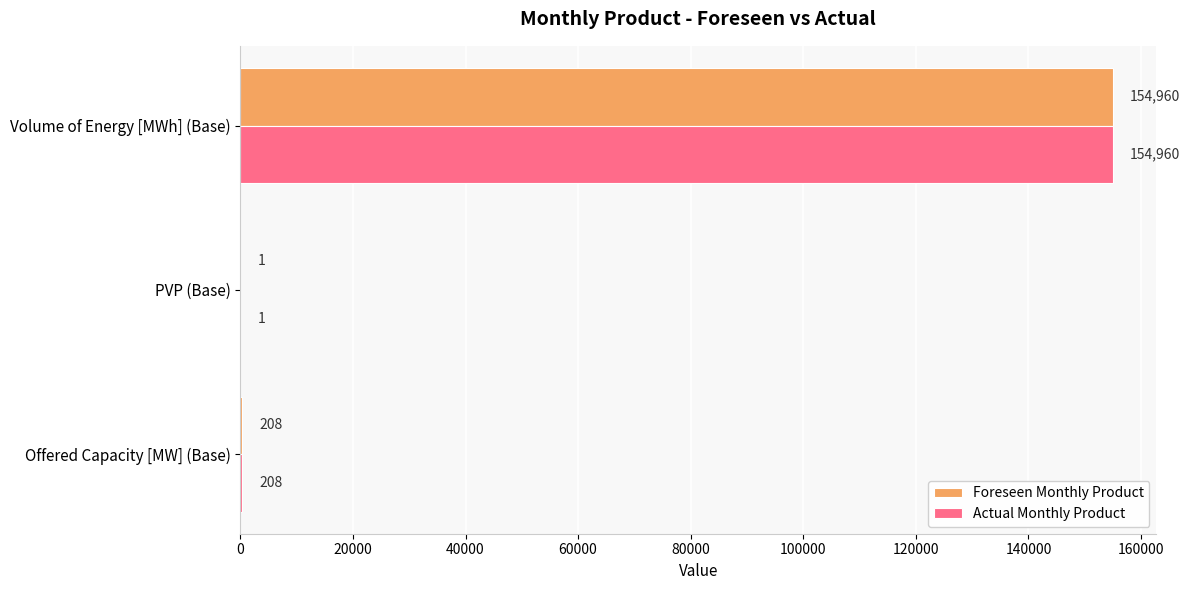

What is the approximate value of Foreseen Monthly Product at Offered Capacity [MW] (Base), to the nearest 100?

200